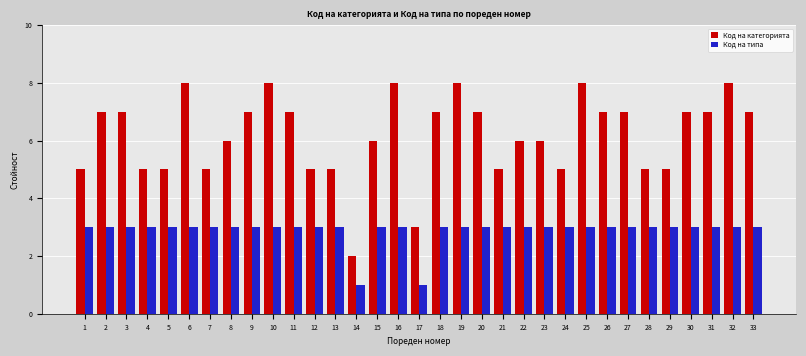

What is the minimum value shown in the chart?

1